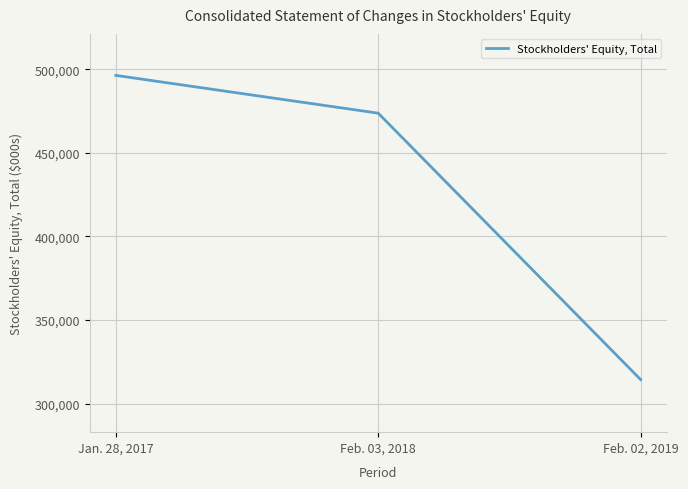

List the labels in order of value, largest first.

Jan. 28, 2017, Feb. 03, 2018, Feb. 02, 2019